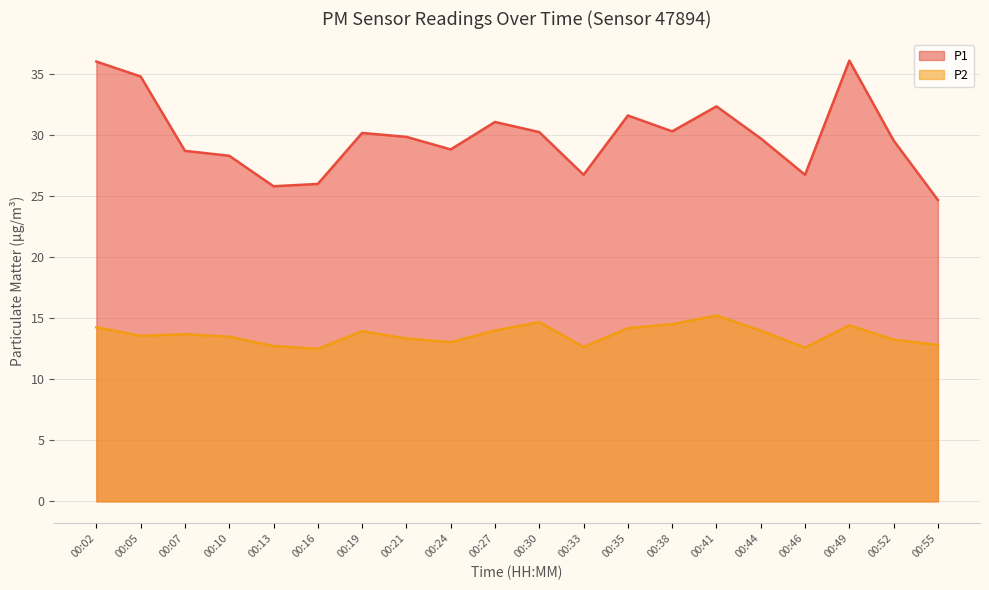

In P2, how many points are higher than both neighbors (excluding endpoints)?

5